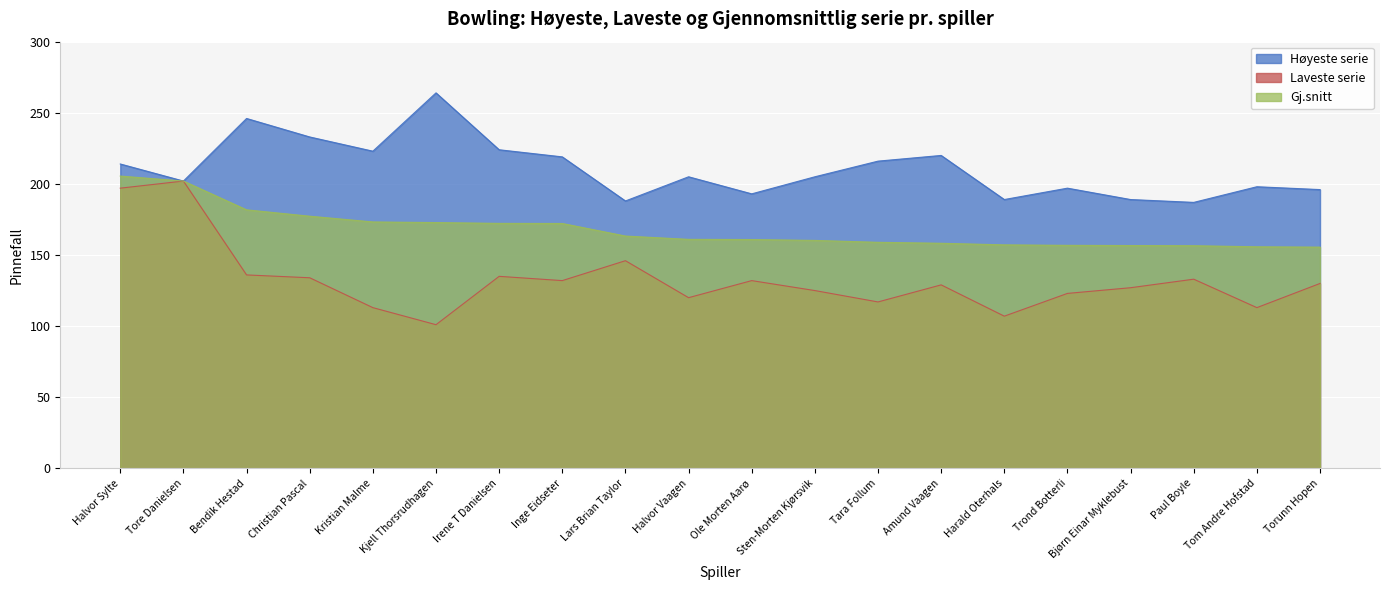

Which series has the largest range (max minus min)?

Laveste serie